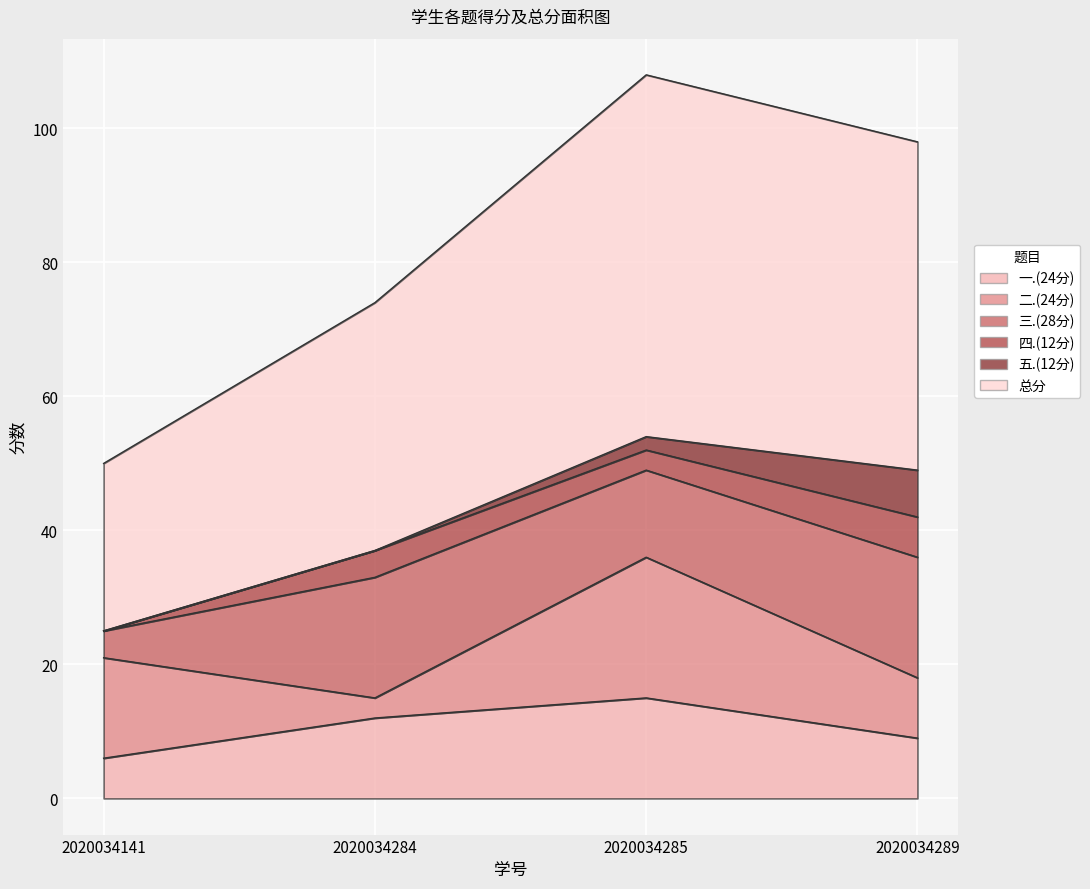

What are all the series names shown in the legend?

一.(24分), 二.(24分), 三.(28分), 四.(12分), 五.(12分), 总分